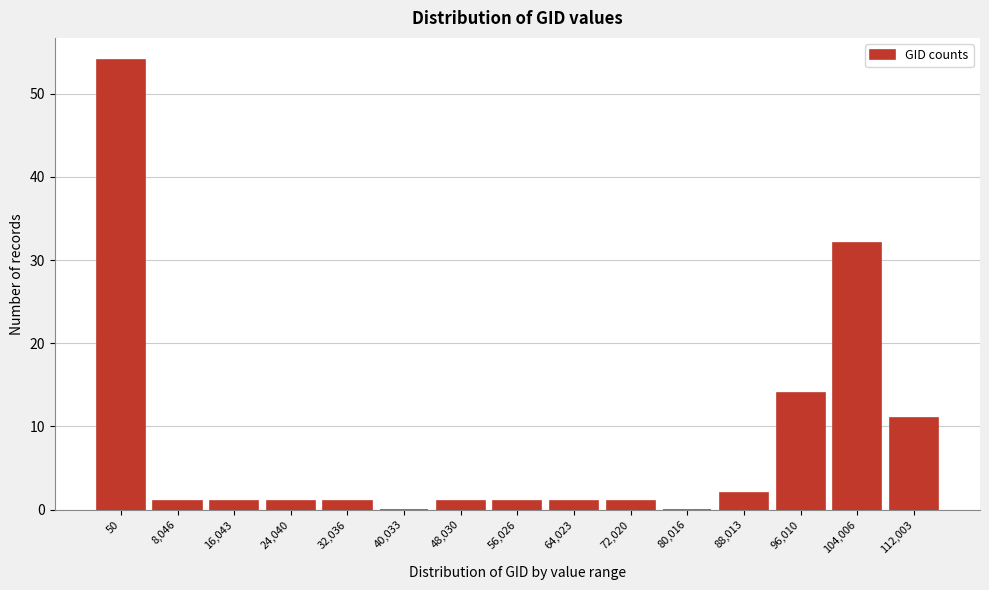

Reading right to left, what are all the values shown in this chart?

112,003=11	104,006=32	96,010=14	88,013=2	80,016=0	72,020=1	64,023=1	56,026=1	48,030=1	40,033=0	32,036=1	24,040=1	16,043=1	8,046=1	50=54